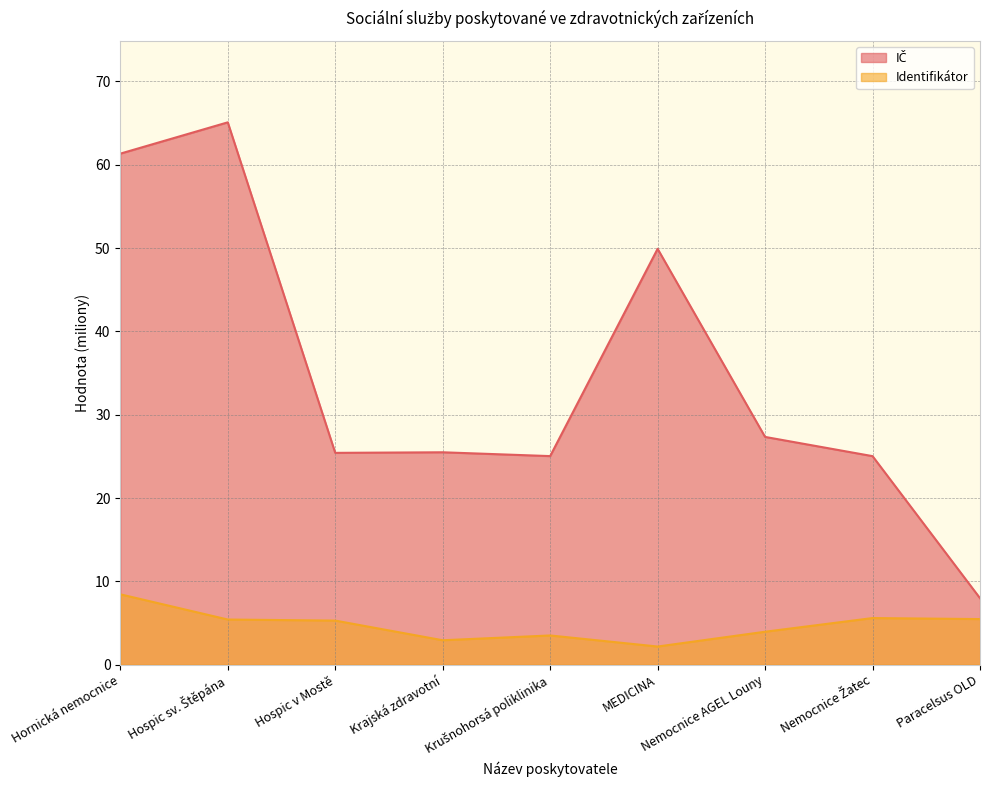

How many lines are shown in the chart?

2